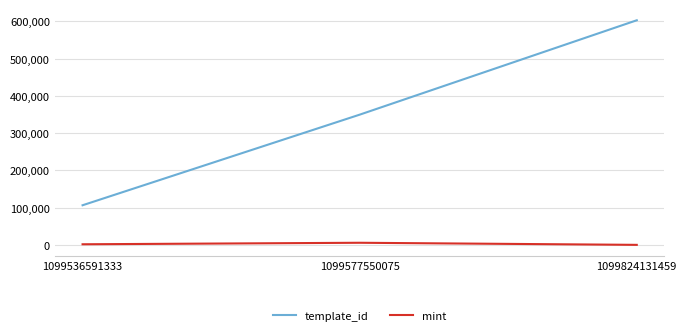

Is it true that template_id equals 349523 at 1099577550075?

True